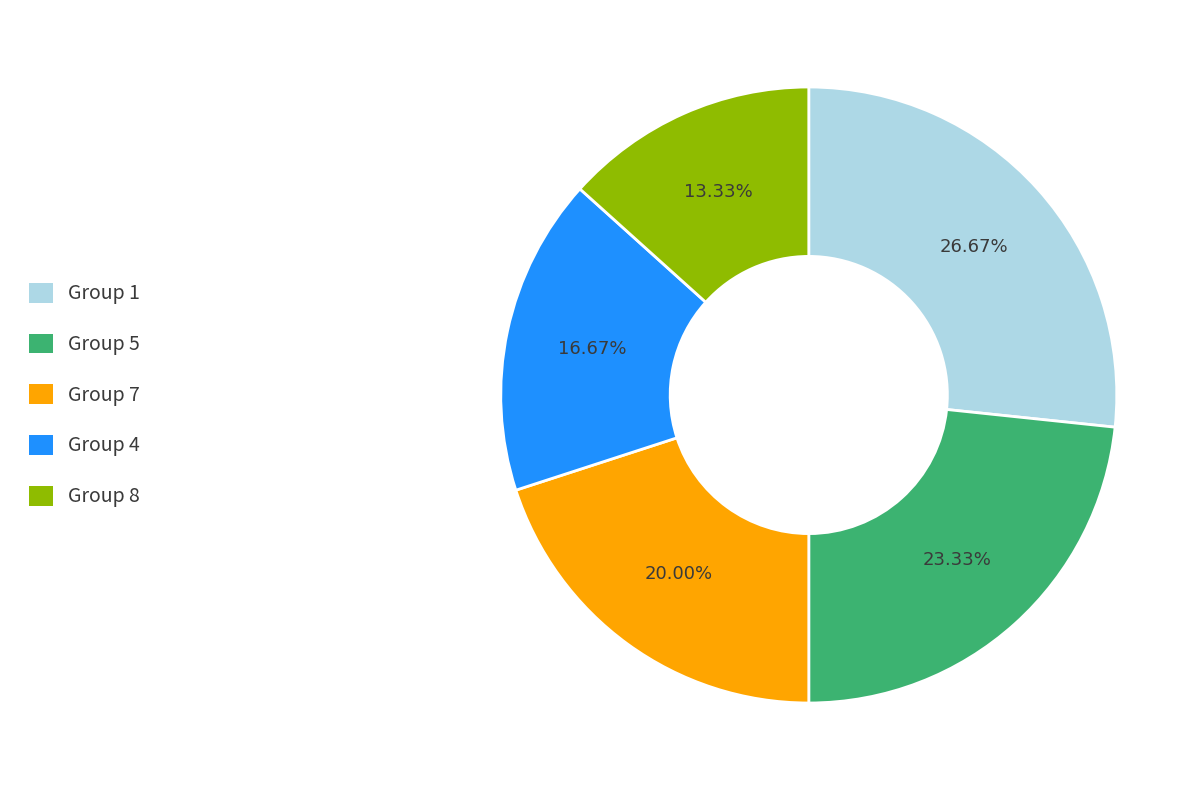

Is there a majority slice in this chart?

No